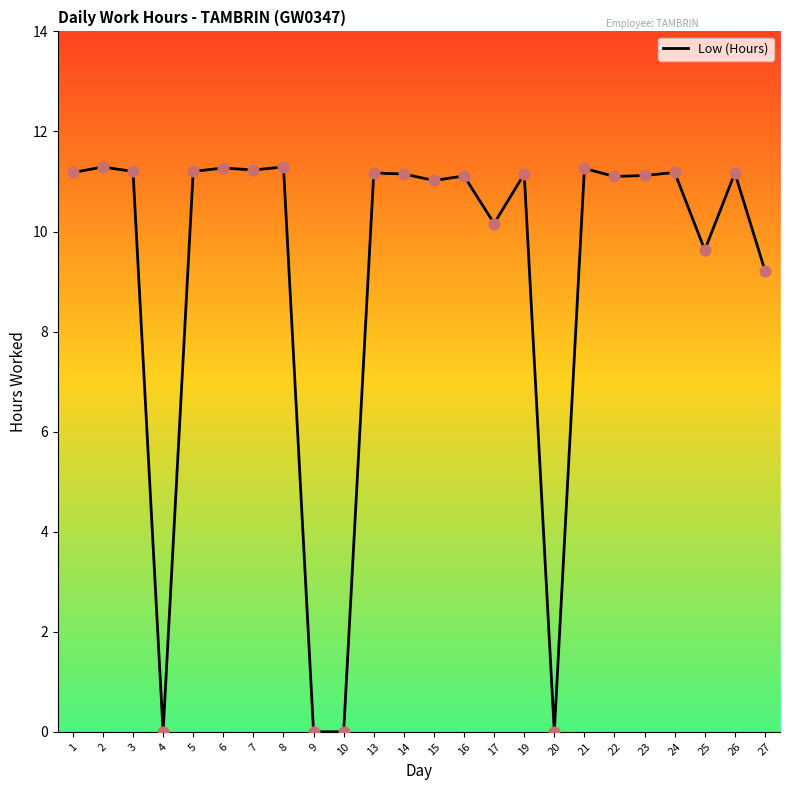

What is the change in value from 9 to 21?

+11.3